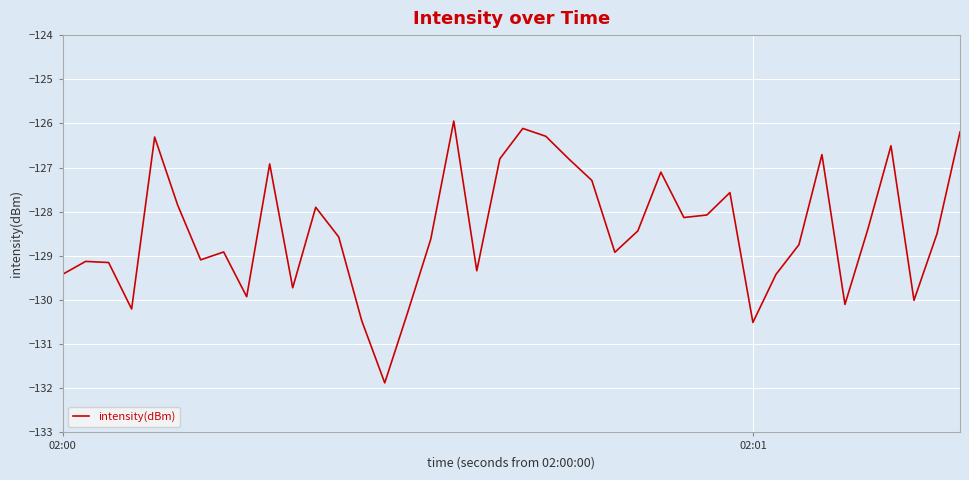

What is the difference between the maximum and minimum values?

5.9